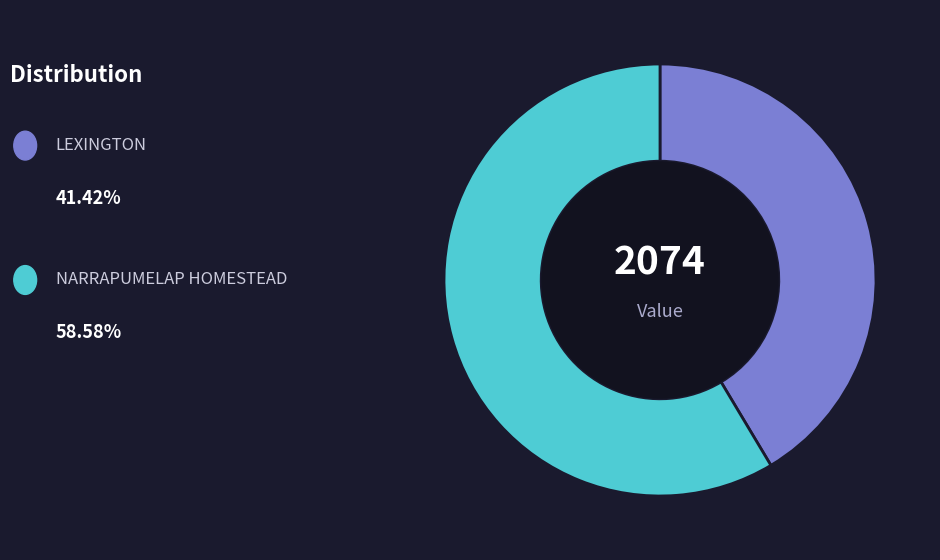

Does any single category account for the majority?

Yes